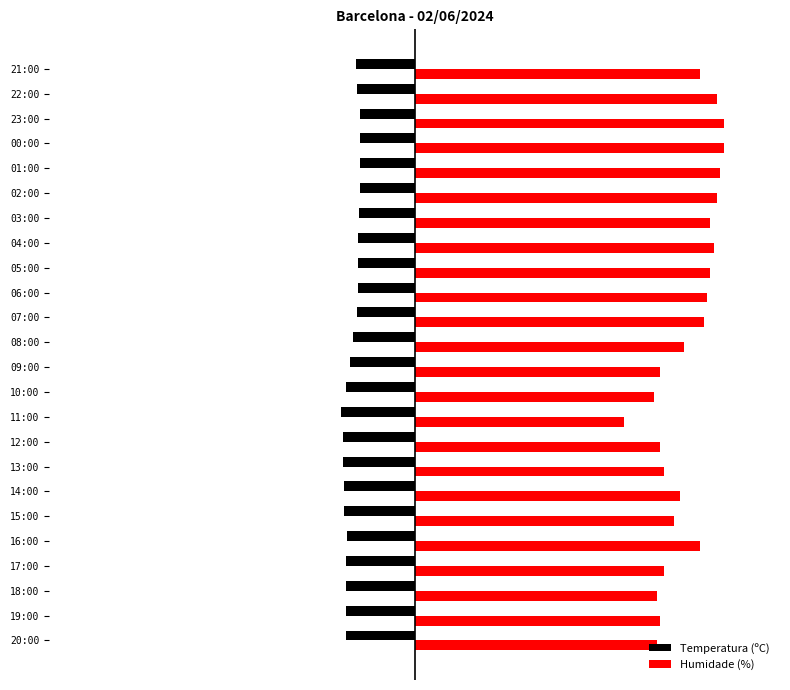

List the series in order of their overall mean, lowest first.

Temperatura (ºC), Humidade (%)